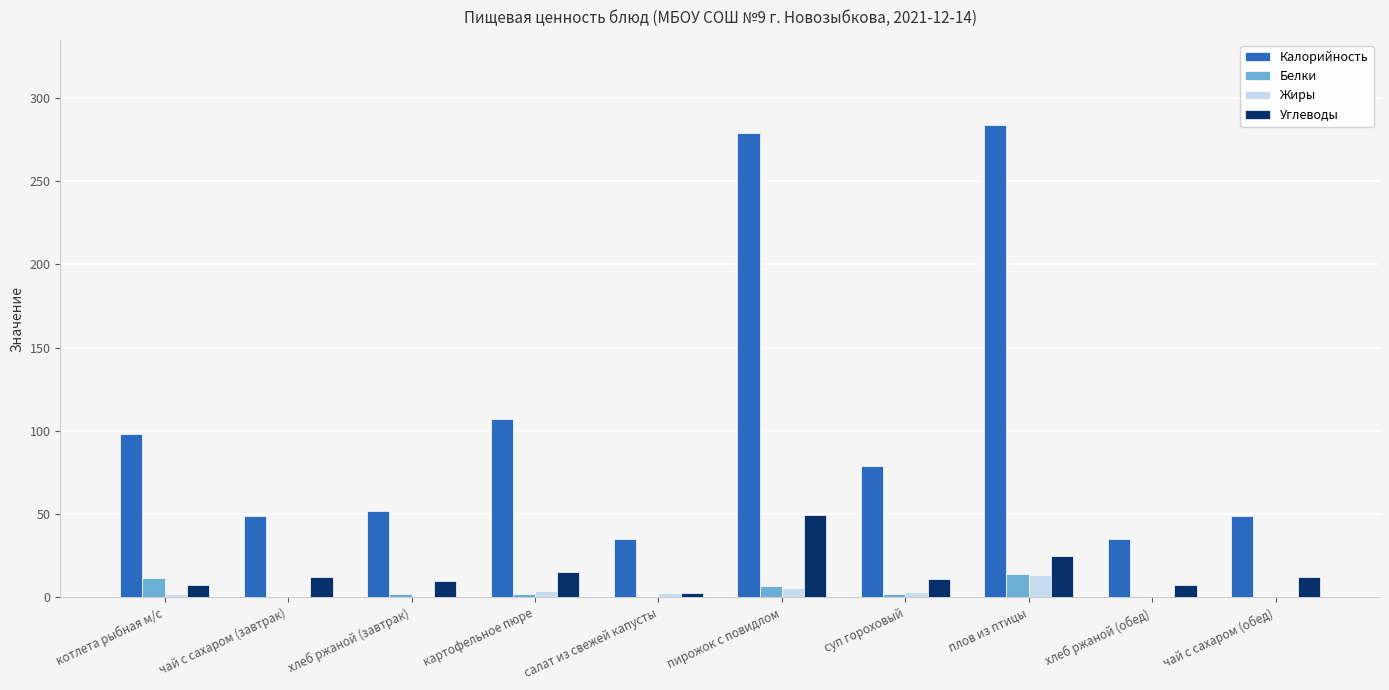

True or false: Углеводы has a value of 12.0 at чай с сахаром (завтрак).

True